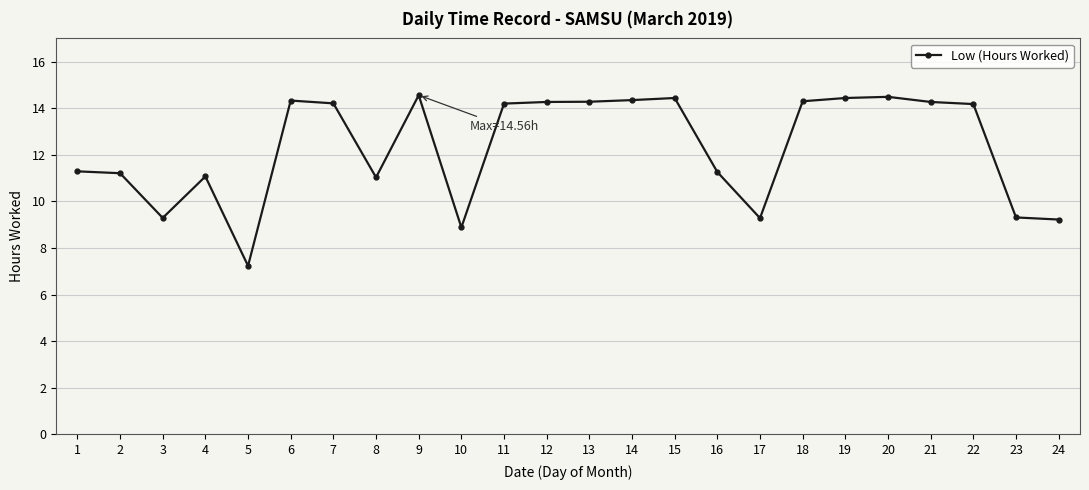

The value at 23 is 9.3. True or false?

True